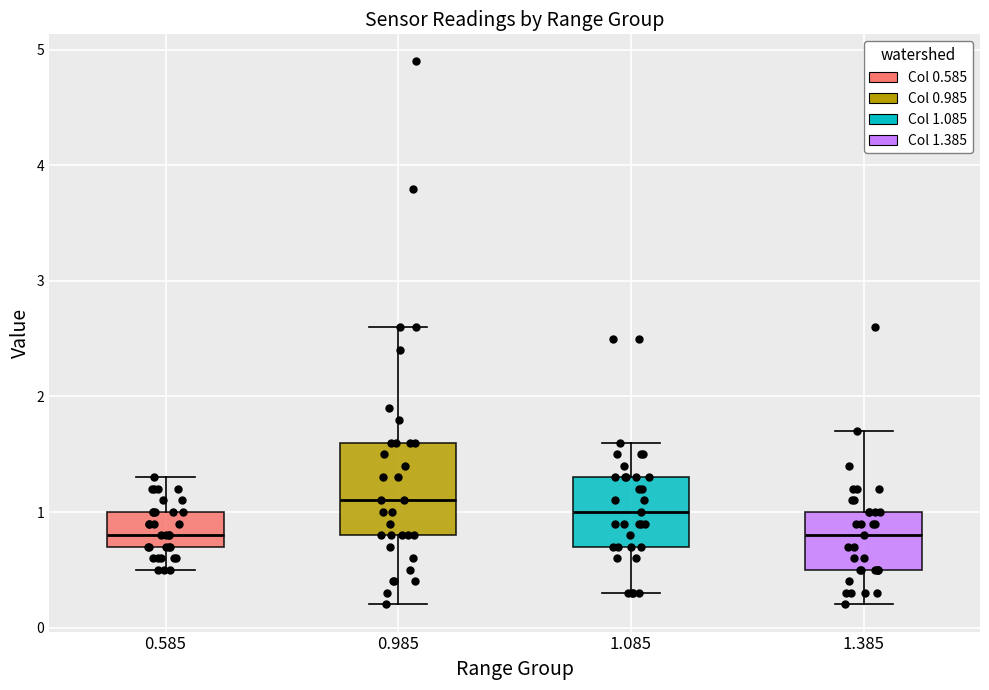

Reading left to right, read every box against the y-axis: the position of its median line, the range the box covers, and the ends of its whiskers. The values are not printed on the chart, so give them approximately, as read against the axis.

0.585: median 0.8, box 0.7 to 1.0, whiskers 0.5 to 1.3
0.985: median 1.1, box 0.8 to 1.6, whiskers 0.2 to 2.6
1.085: median 1.0, box 0.7 to 1.3, whiskers 0.3 to 1.6
1.385: median 0.8, box 0.5 to 1.0, whiskers 0.2 to 1.7